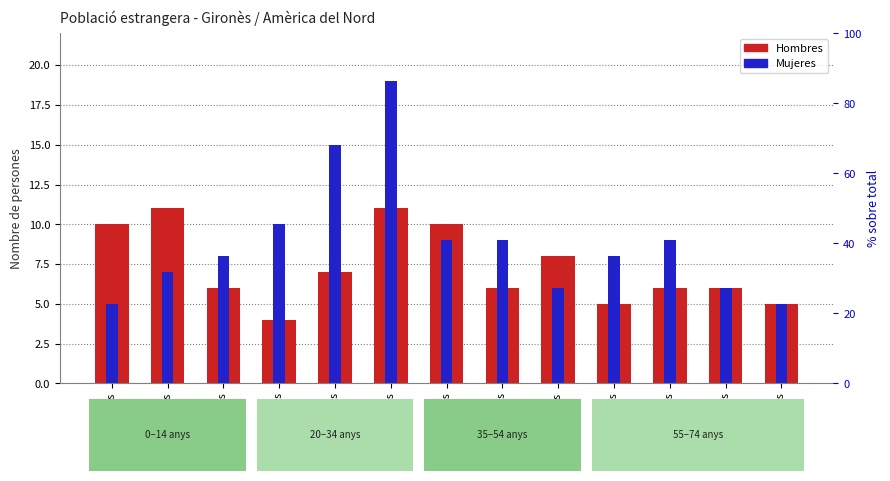

At which category is the sum across all series the highest?

De 30 a 34 años